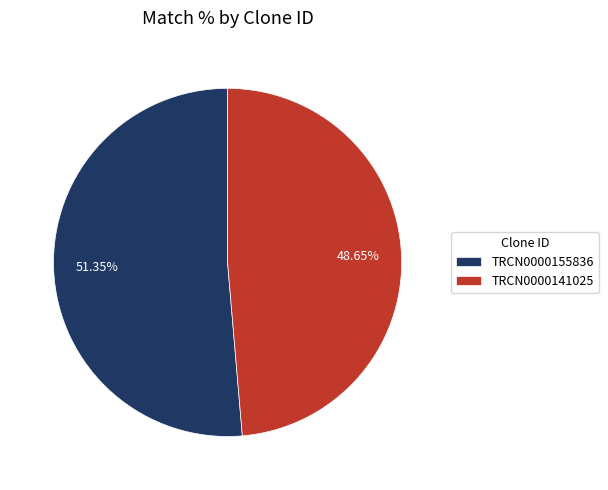

Count the number of slices in the pie.

2